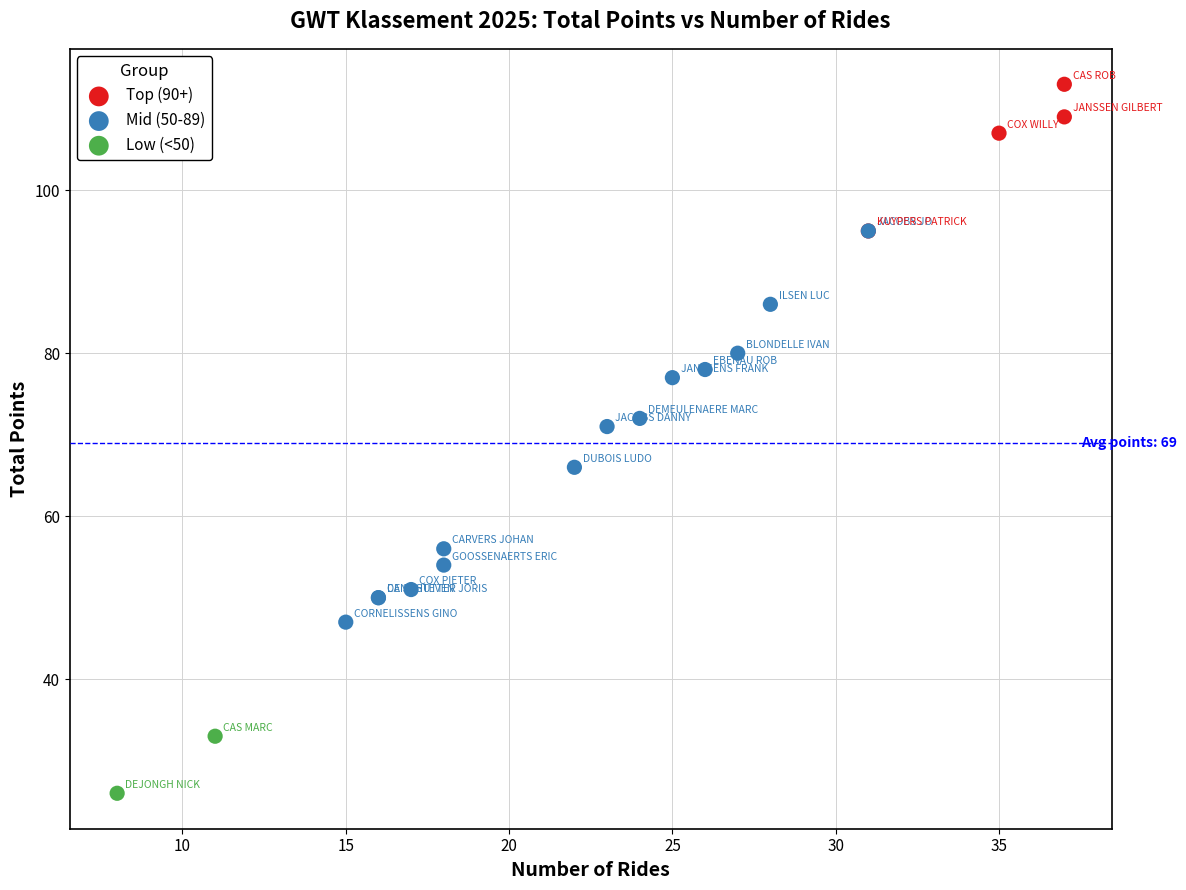

Which series contains the highest Y value?

Top (90+)